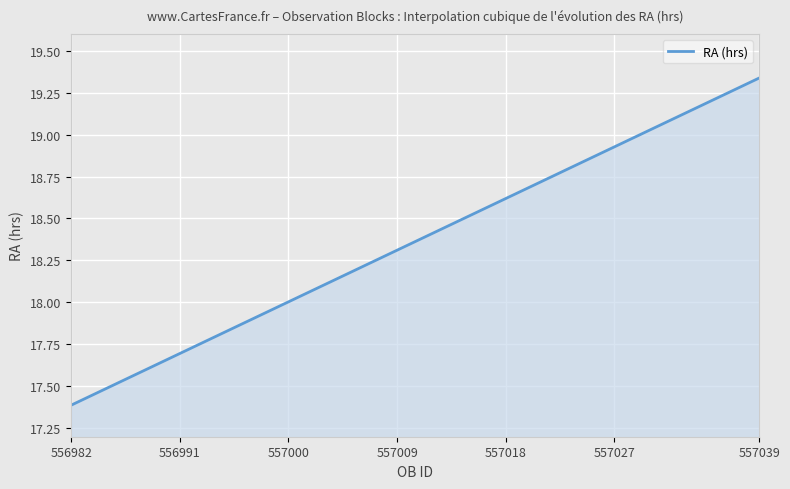

What is the difference between the maximum and minimum values?

1.9